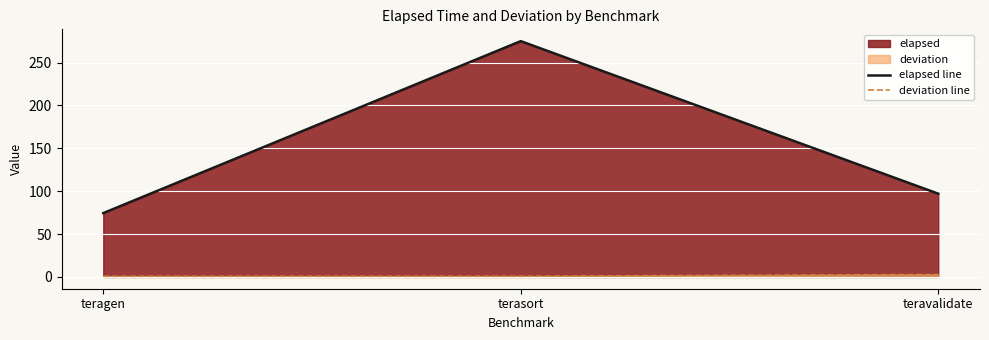

What is the minimum value shown in the chart?

0.8